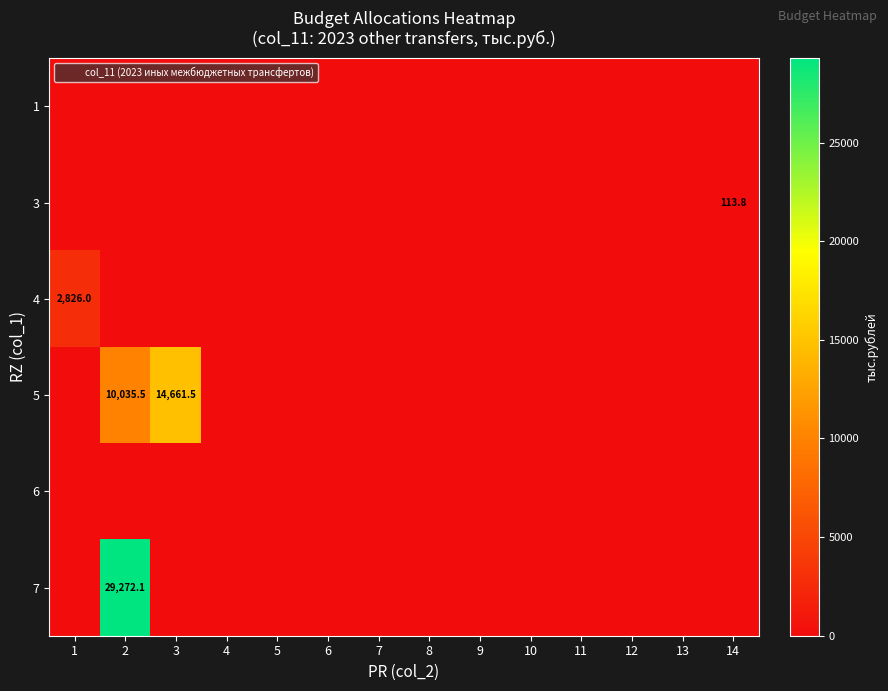

How many distinct data groups are displayed?

6